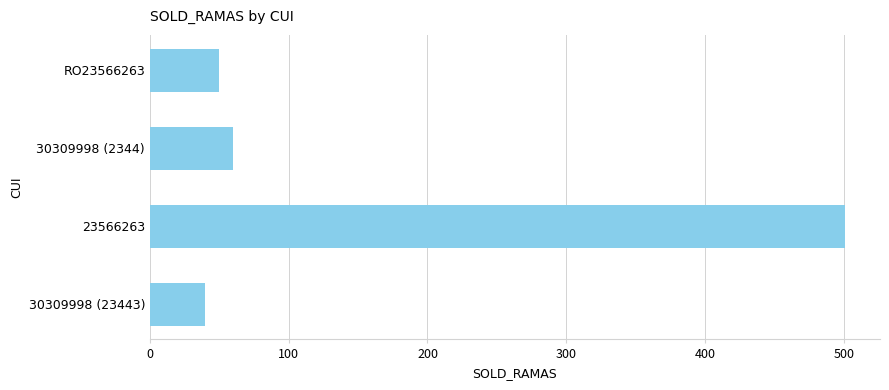

What is the difference between the values at 30309998 (23443) and 23566263?

461